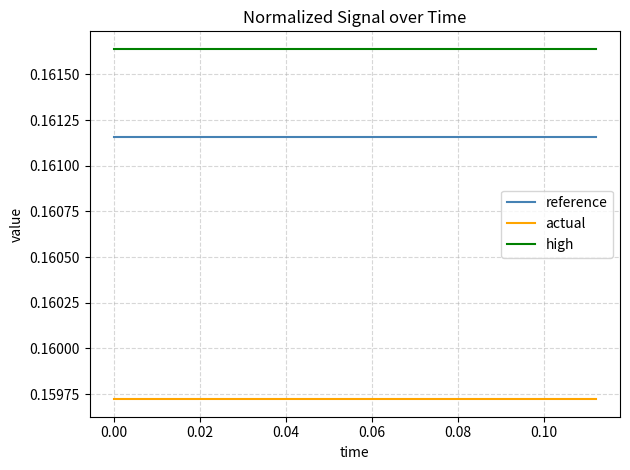

True or false: actual and high cross at least once.

False